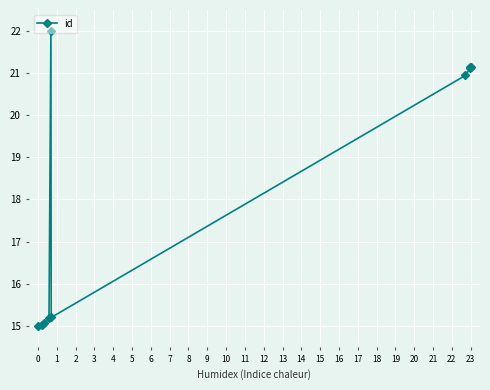

How many data points are less than 20?

5